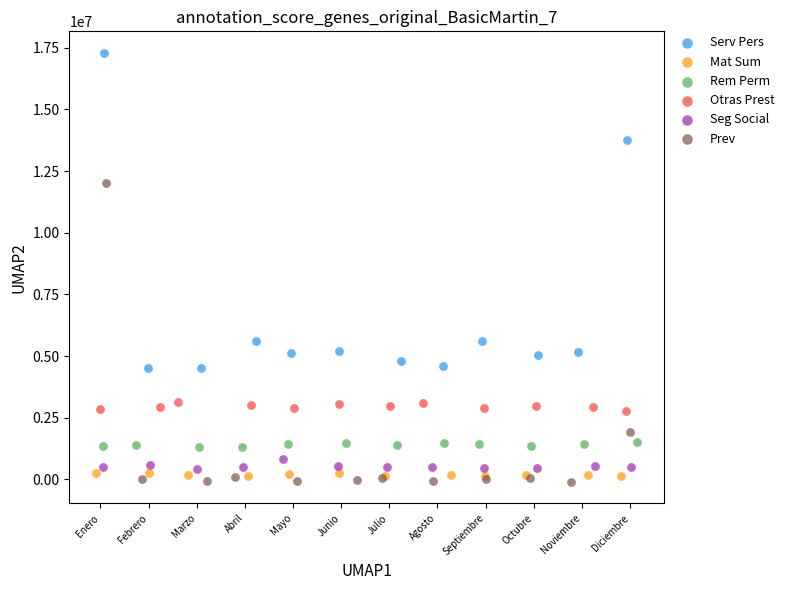

What are all the series names shown in the legend?

Serv Pers, Mat Sum, Rem Perm, Otras Prest, Seg Social, Prev